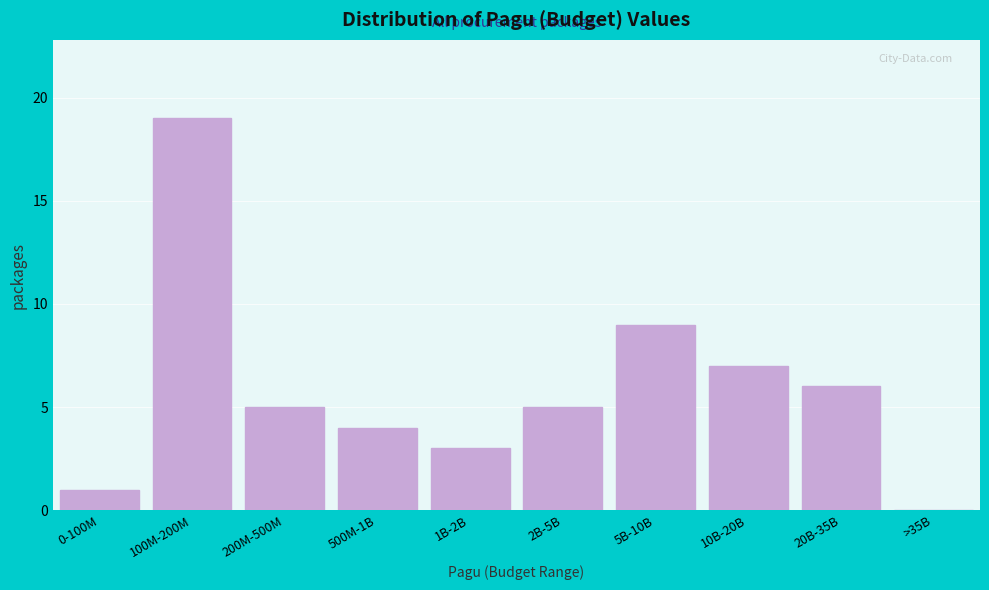

Reading right to left, what are all the values shown in this chart?

>35B=0	20B-35B=6	10B-20B=7	5B-10B=9	2B-5B=5	1B-2B=3	500M-1B=4	200M-500M=5	100M-200M=19	0-100M=1